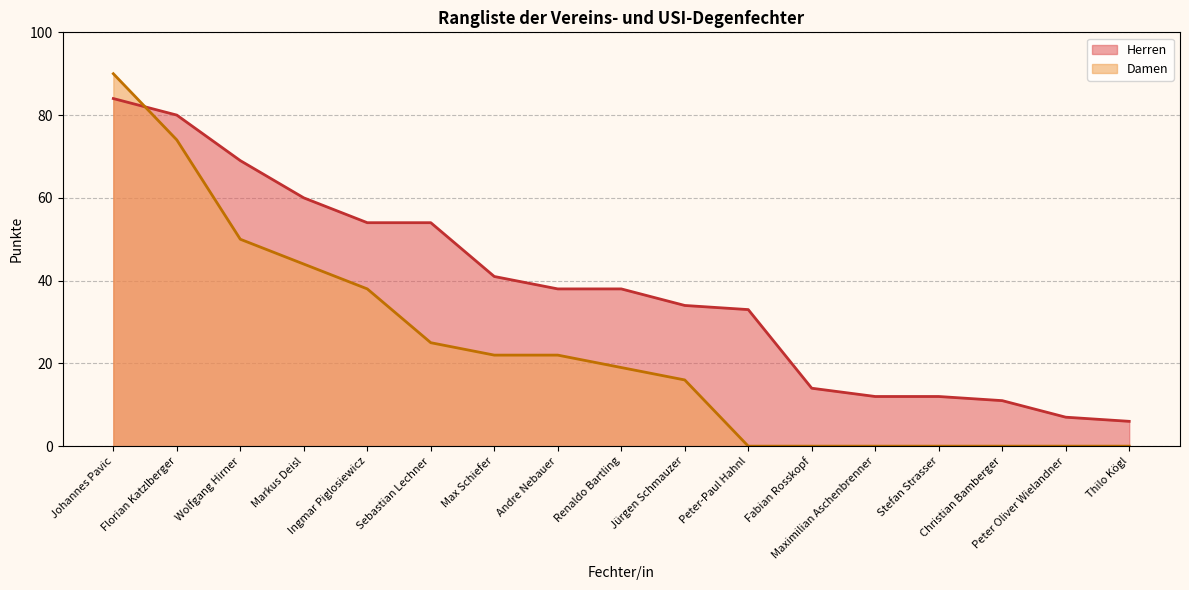

What position from the right is Maximilian Aschenbrenner?

5